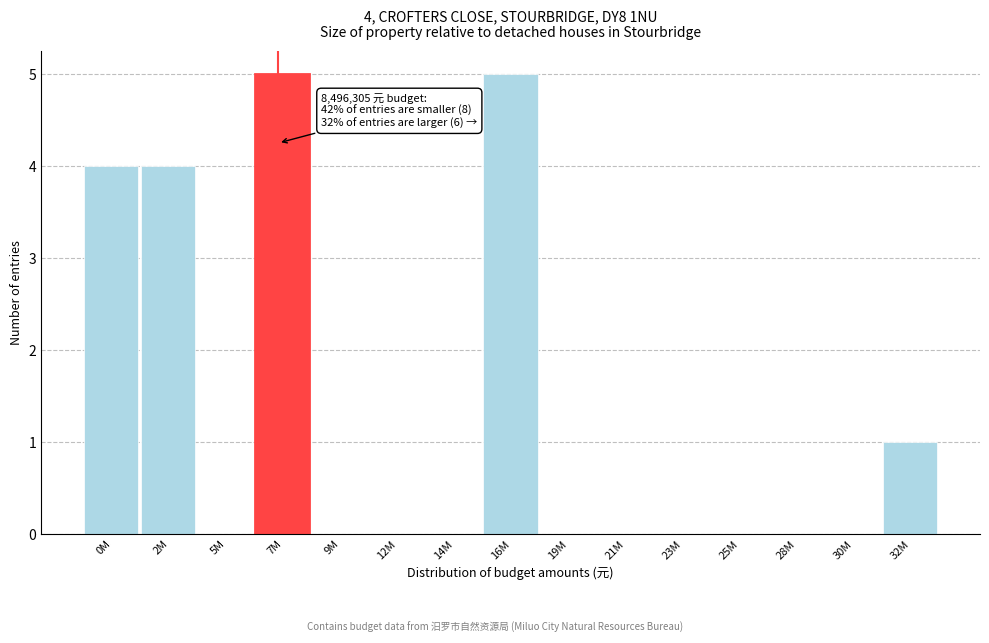

Reading left to right, extract all data points from this chart.

0M=4	2M=4	5M=0	7M=5	9M=0	12M=0	14M=0	16M=5	19M=0	21M=0	23M=0	25M=0	28M=0	30M=0	32M=1